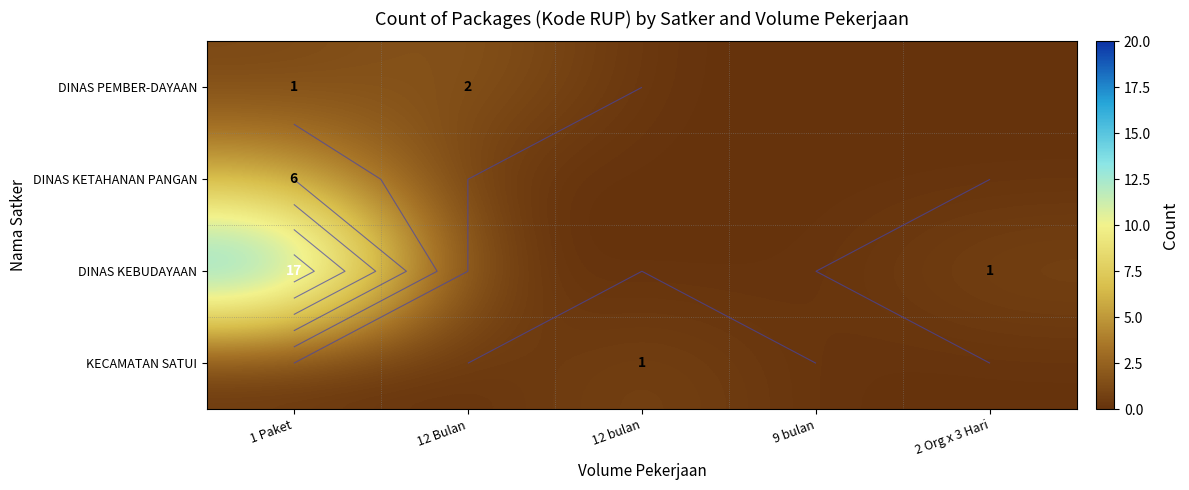

What is the difference between the KECAMATAN SATUI values at 9 bulan and 12 bulan?

1